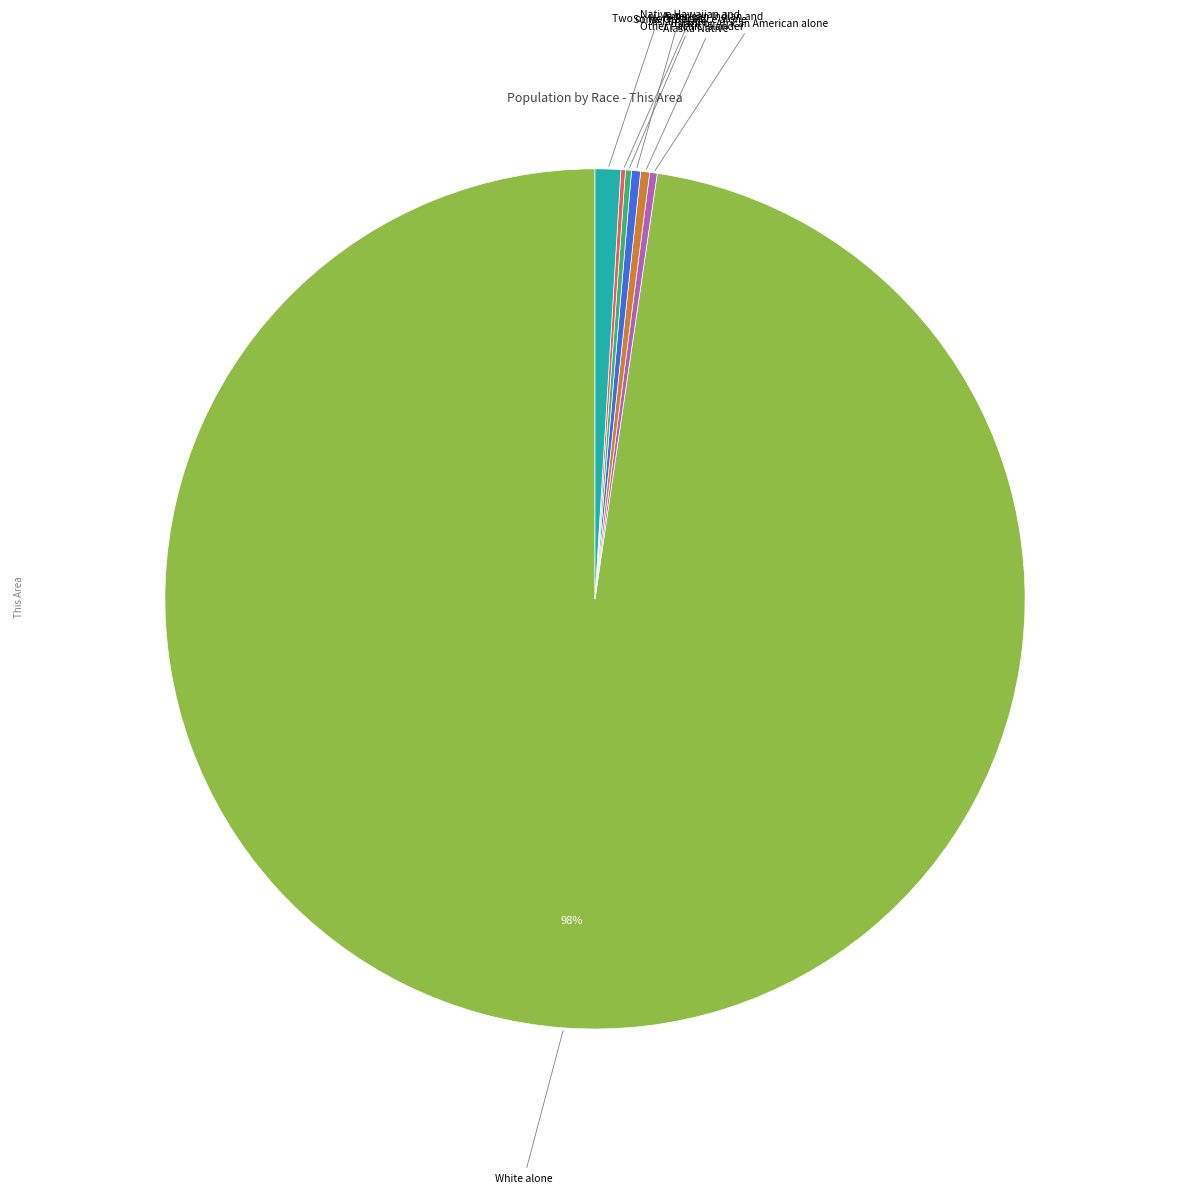

The Two or More Races slice represents 1% of the pie. True or false?

True